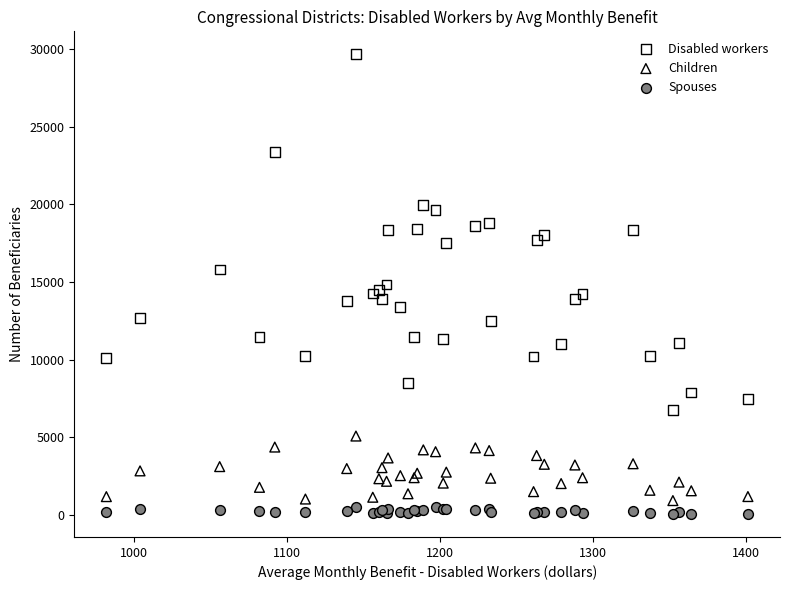

Which series has the widest spread of Y values?

Disabled workers